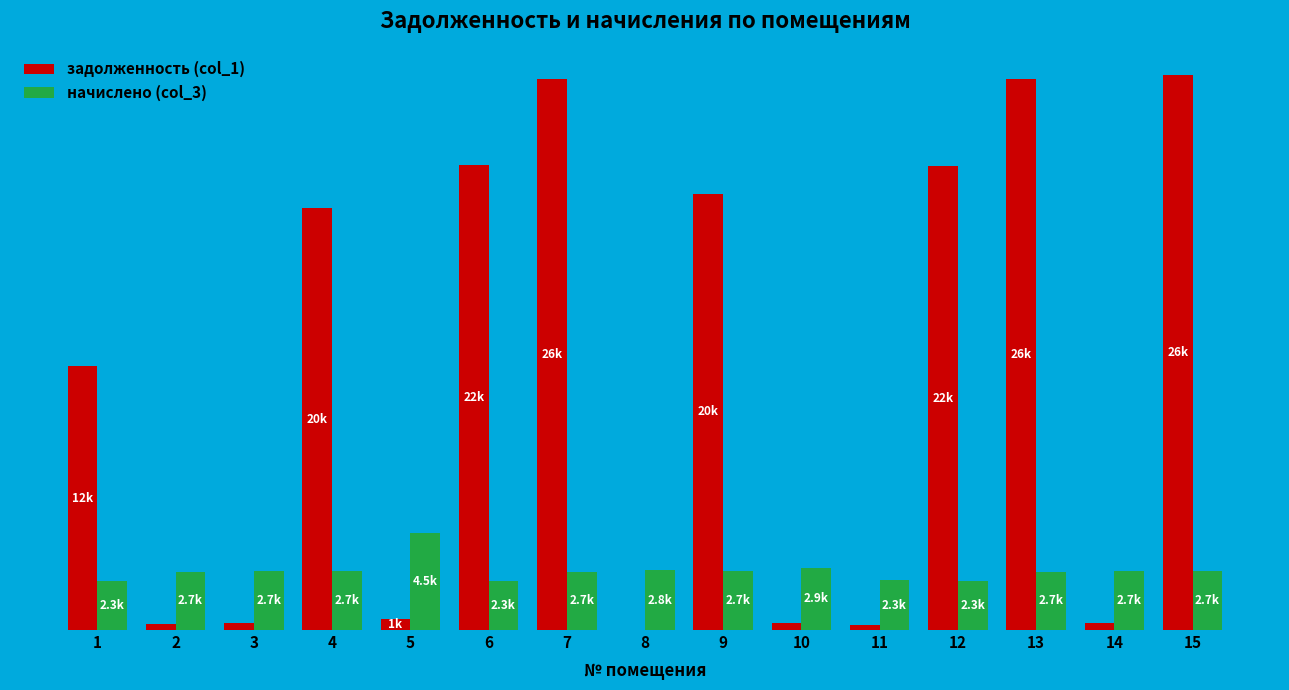

The начислено (col_3) series shows 569.2 at 15. True or false?

False